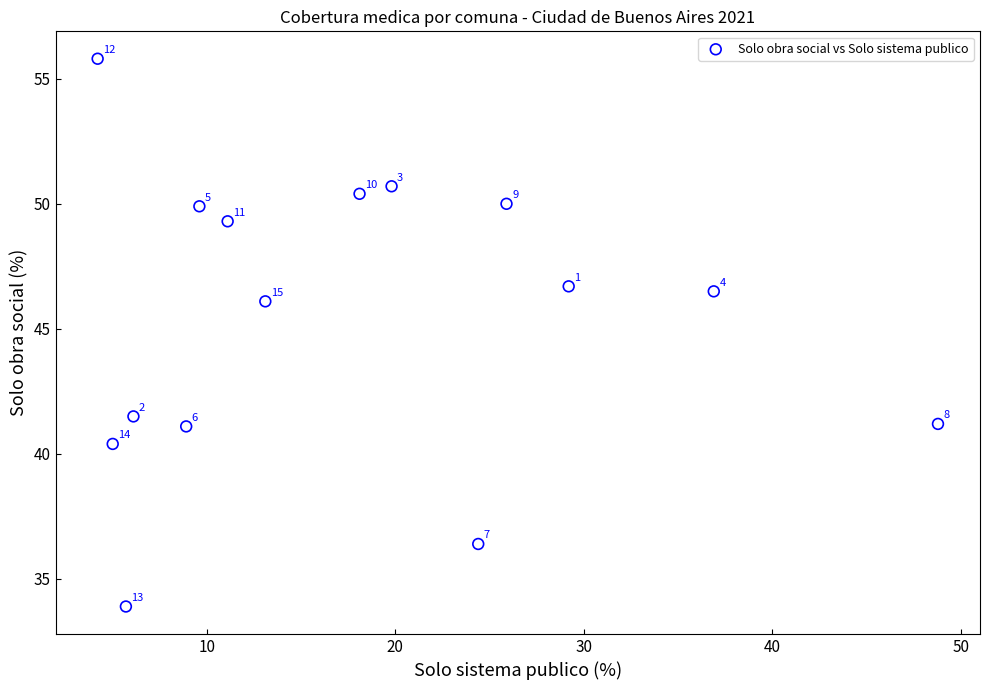

What Y value in the scatter plot is closest to 44?

46.1